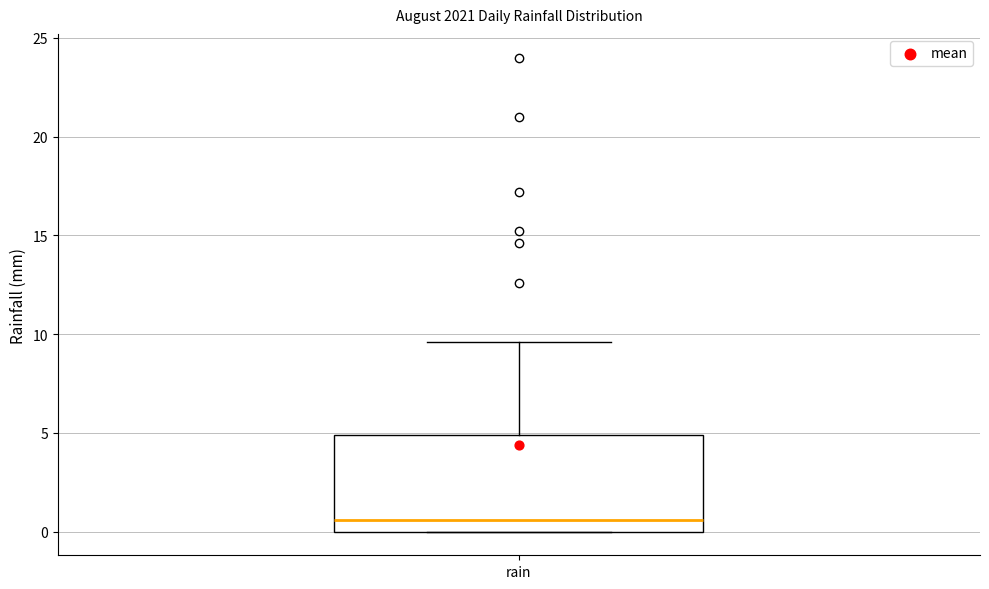

Where is the upper edge of the box for rain on the y-axis? The values are not printed on the chart, so give them approximately, as read against the axis.

5.0